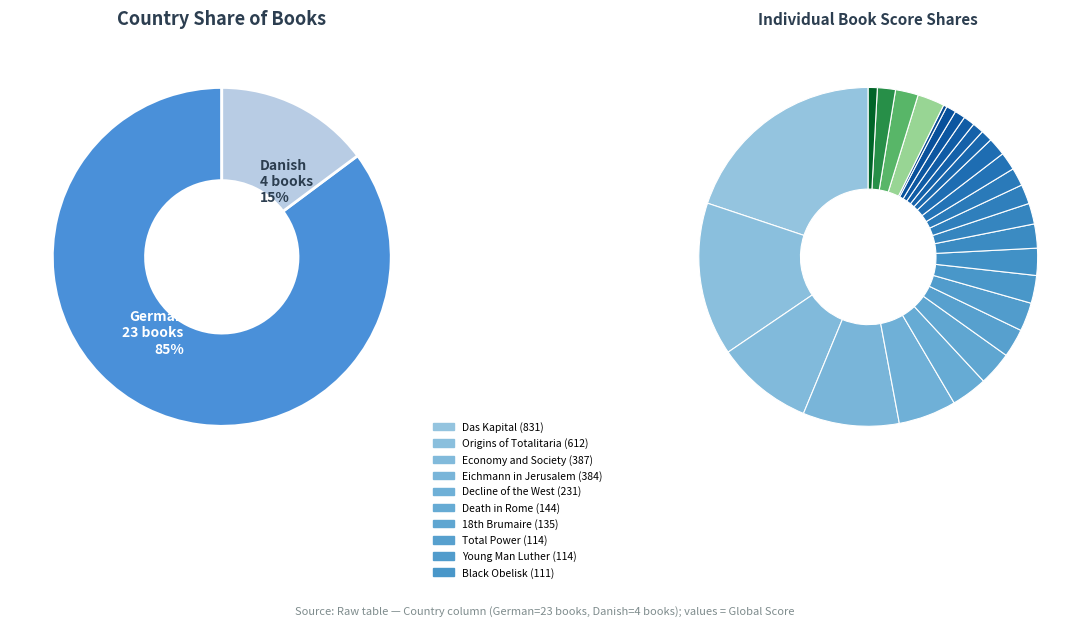

What is the change in value from German to Danish?

-19